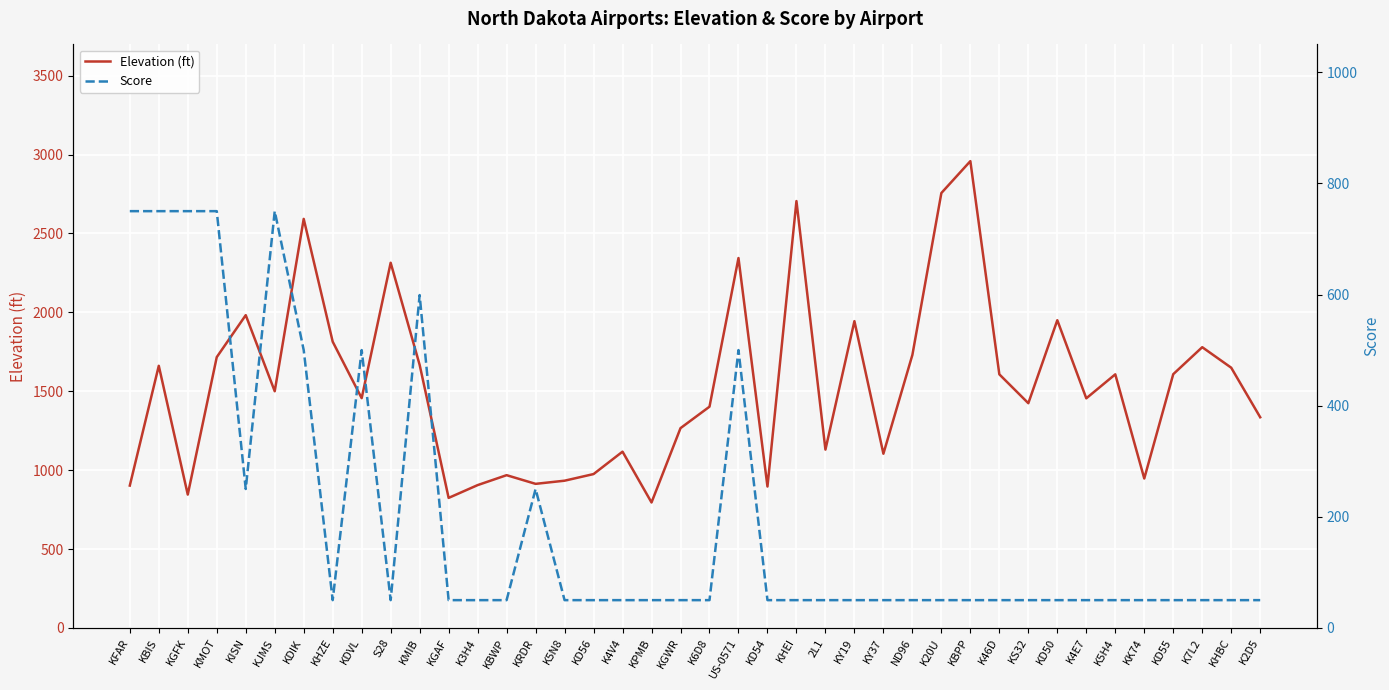

Reading left to right, transcribe all the data shown in this chart.

Elevation (ft): 902	1661	845	1716	1982	1500	2592	1814	1456	2314	1667	824	905	968	913	933	975	1117	795	1266	1402	2344	896	2705	1130	1944	1104	1730	2756	2958	1607	1424	1950	1455	1607	947	1608	1779	1649	1335
Score: 750	750	750	750	250	750	500	50	500	50	599	50	50	50	250	50	50	50	50	50	50	500	50	50	50	50	50	50	50	50	50	50	50	50	50	50	50	50	50	50